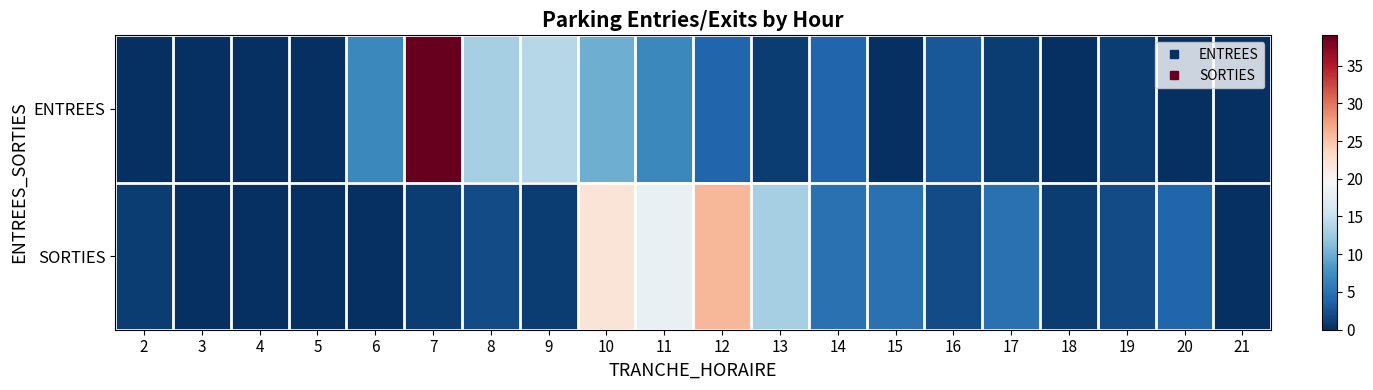

Reading left to right, what are all the values shown in this chart?

ENTREES: 2=0	3=0	4=0	5=0	6=7	7=39	8=13	9=14	10=10	11=7	12=4	13=1	14=4	15=0	16=3	17=1	18=0	19=1	20=0	21=0
SORTIES: 2=1	3=0	4=0	5=0	6=0	7=1	8=2	9=1	10=22	11=18	12=26	13=13	14=5	15=5	16=2	17=5	18=1	19=2	20=4	21=0